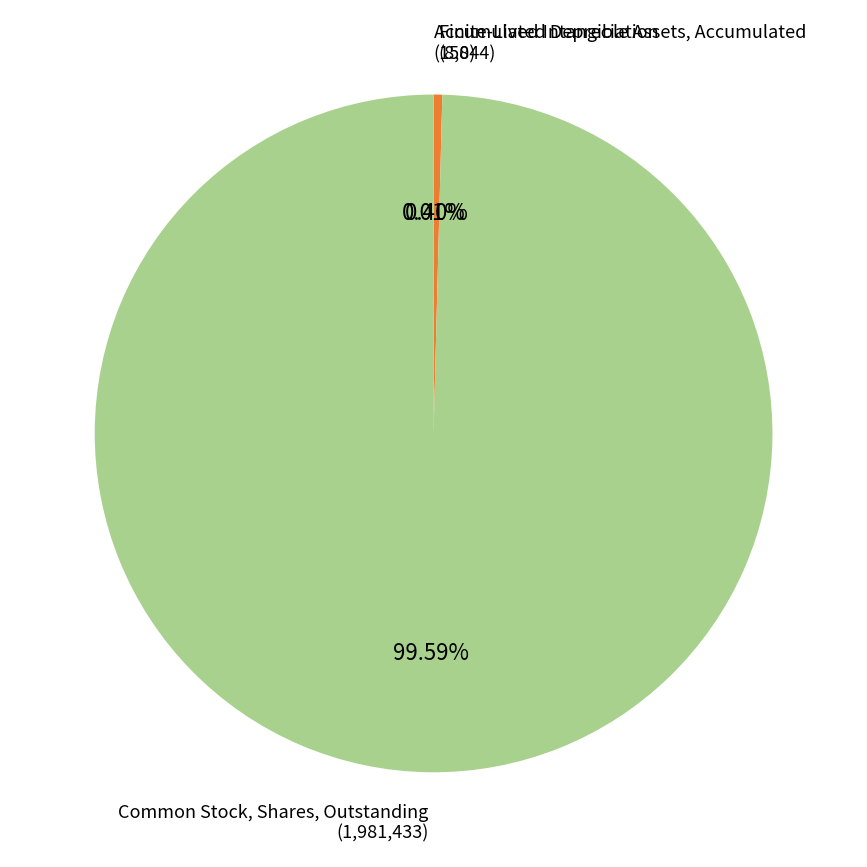

Is there a majority slice in this chart?

Yes